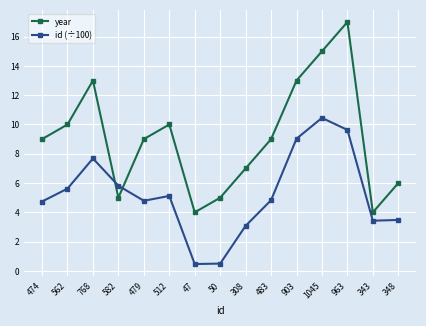

What is the total value across all series at 308?

10.1